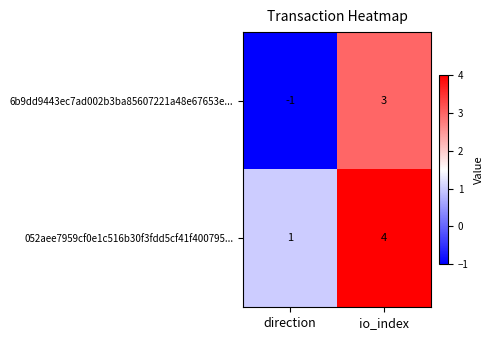

Reading left to right, list all the values displayed in this chart.

6b9dd9443ec7ad002b3ba85607221a48e67653e...: direction=-1	io_index=3
052aee7959cf0e1c516b30f3fdd5cf41f400795...: direction=1	io_index=4